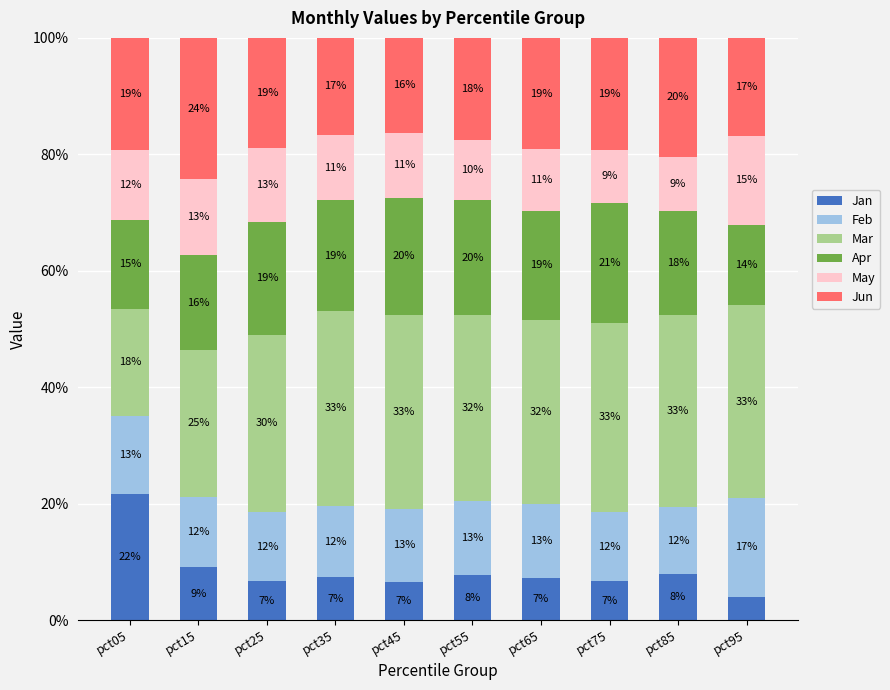

At which label is Jan closest to 12?

pct15